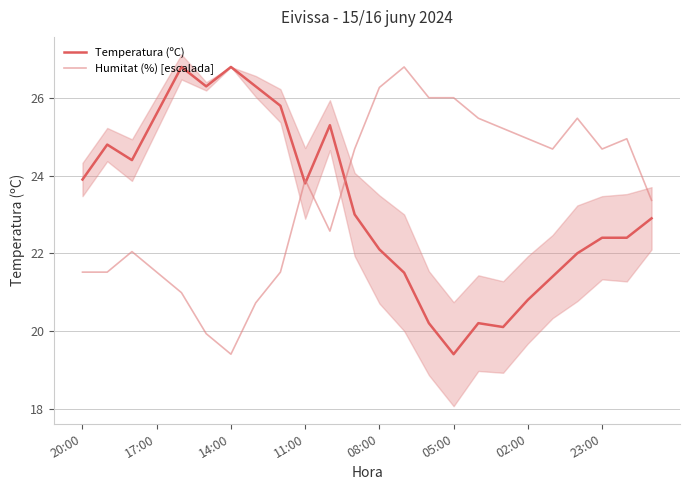

What are all the series names shown in the legend?

Temperatura (ºC), Humitat (%) [escalada]